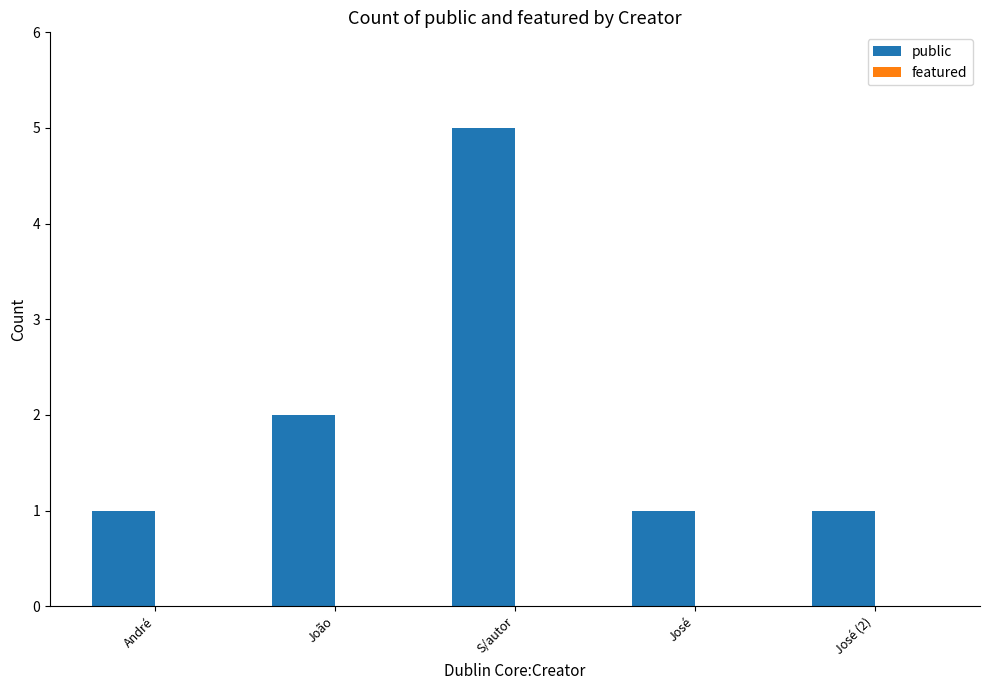

The chart shows a value of 1 at André. True or false?

True